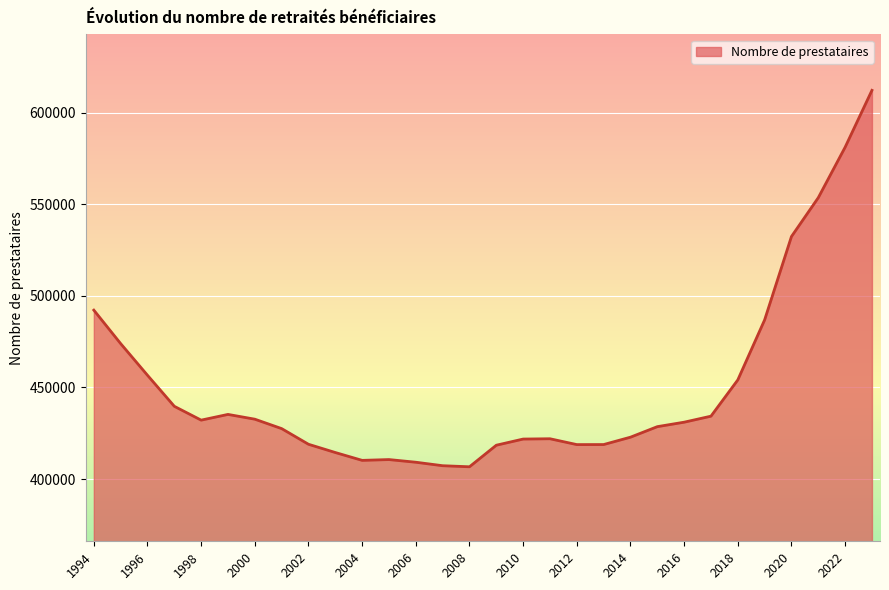

What is the maximum value shown in the chart?

612146